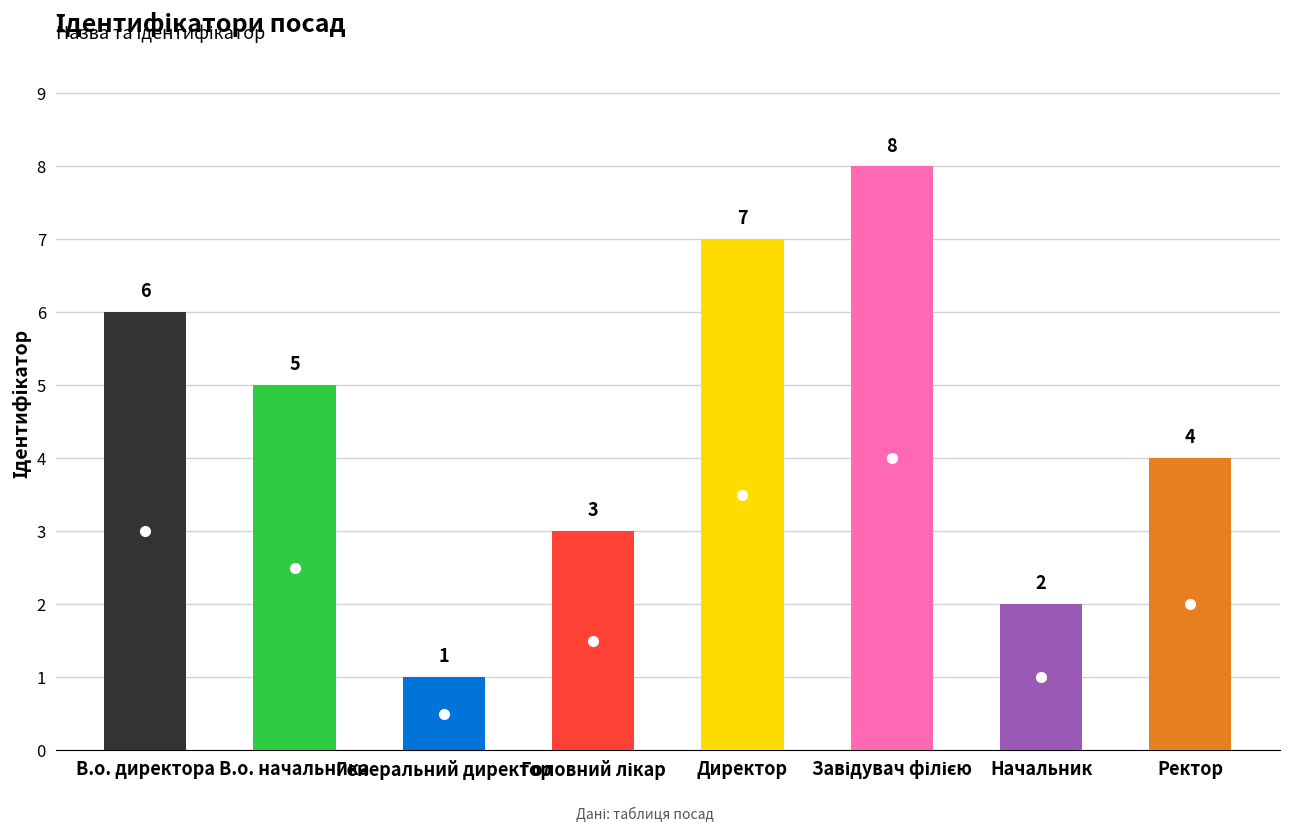

Approximately how many times larger is the value at В.о. директора compared to Начальник?

3.0